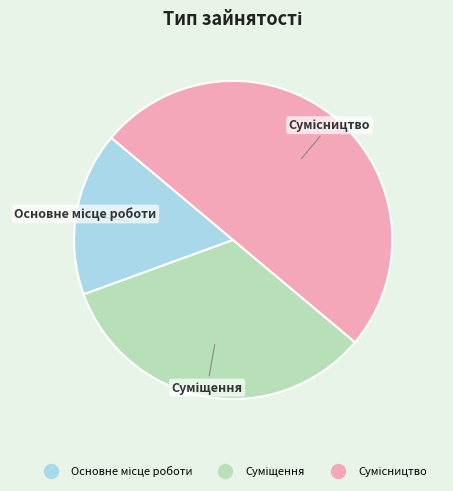

To the nearest percent, what is the average slice percentage?

33%